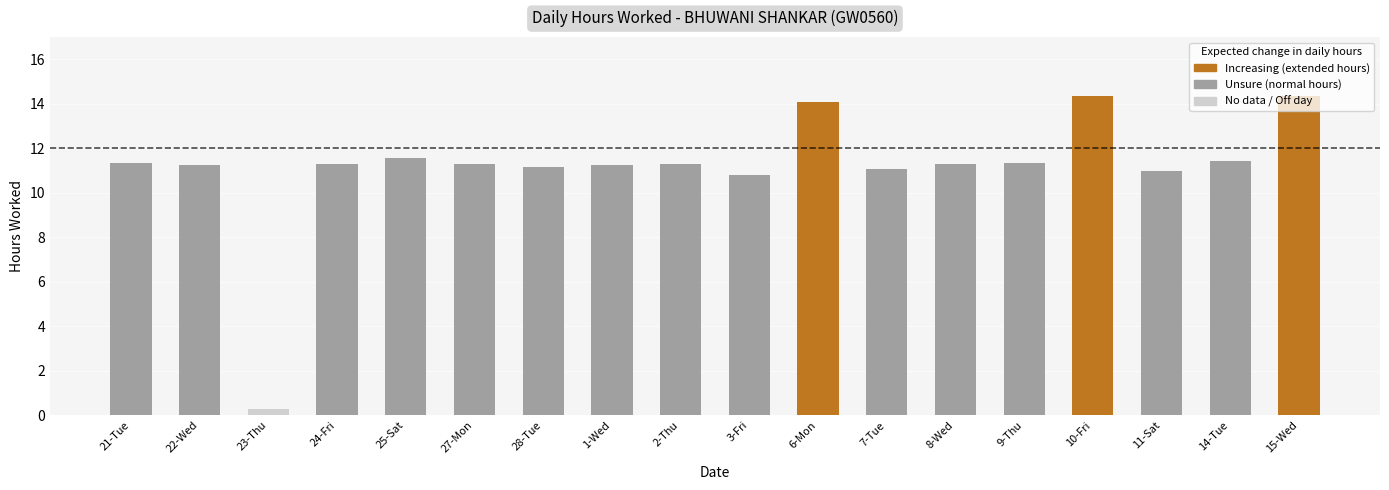

What is the value of the 14th bar from the left?

11.4